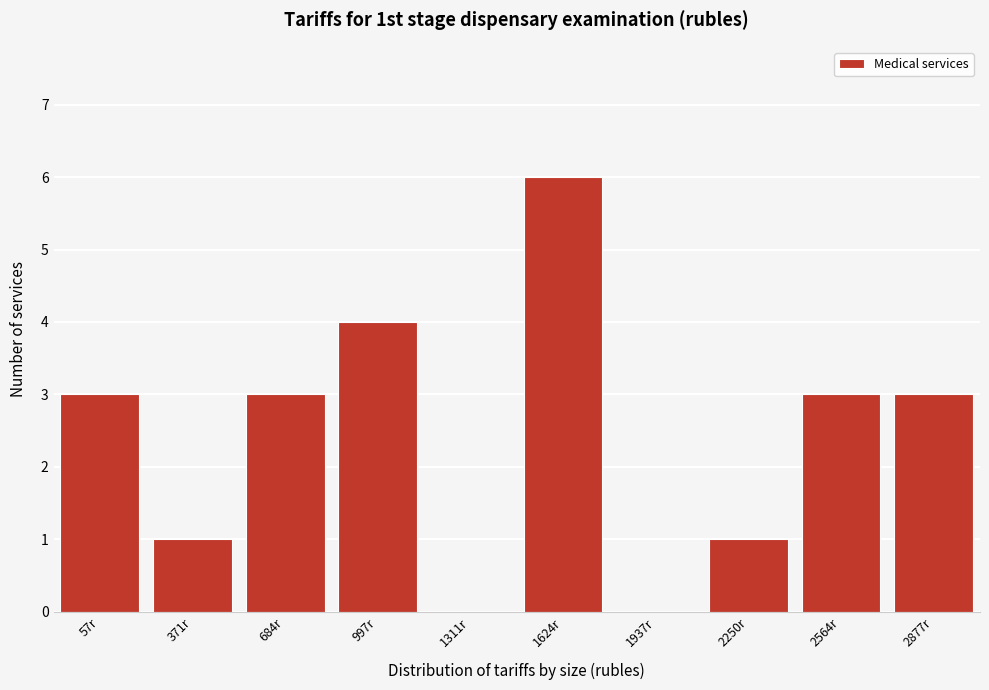

Reading left to right, what are all the values shown in this chart?

57r=3	371r=1	684r=3	997r=4	1311r=0	1624r=6	1937r=0	2250r=1	2564r=3	2877r=3